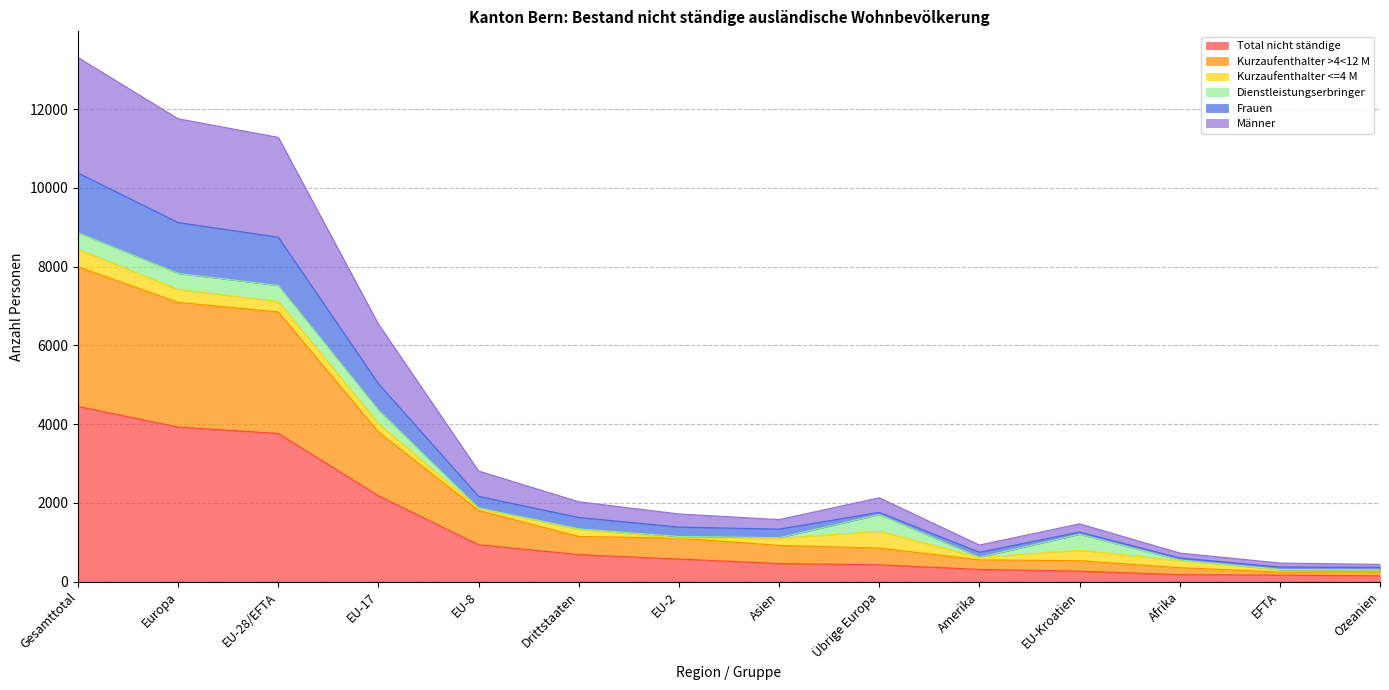

Is it true that Frauen equals 1086 at EU-Kroatien?

False